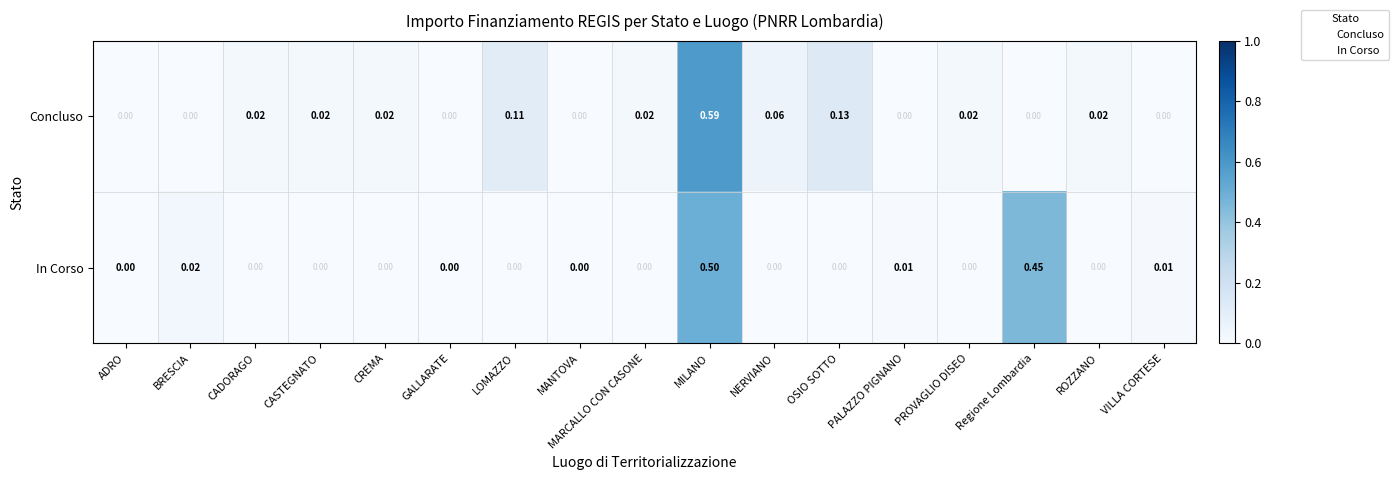

Which series has the largest range (max minus min)?

Concluso